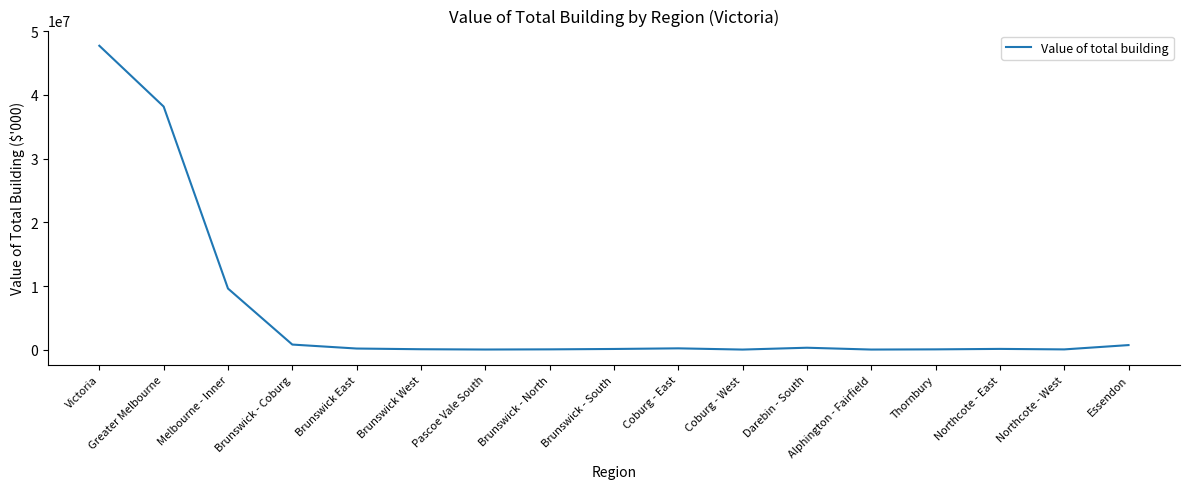

Between Brunswick - Coburg and Greater Melbourne, which is larger?

Greater Melbourne